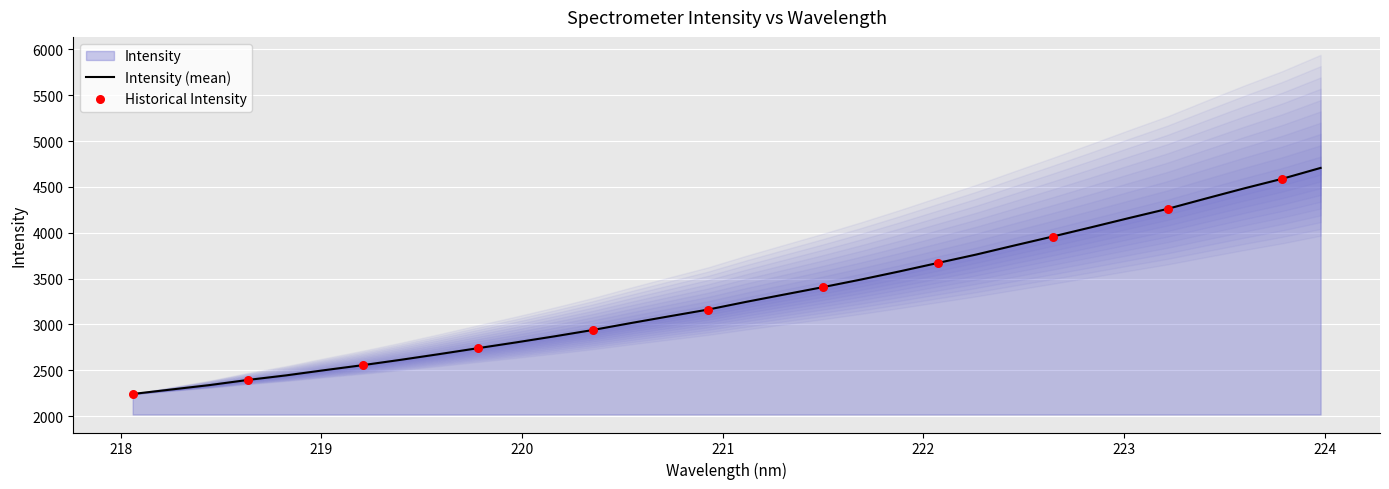

What is the ratio of the value at 221.3083 to the value at 222.0721?

0.9